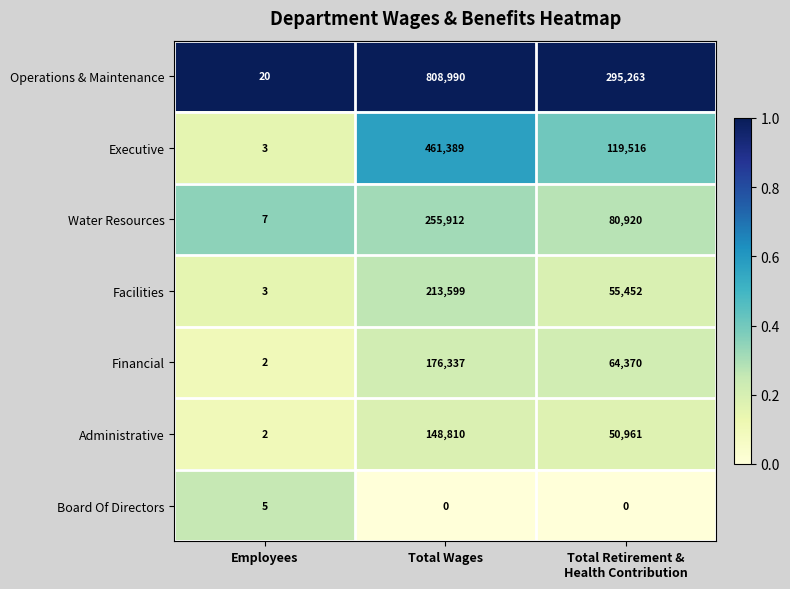

At how many categories does at least one series exceed 0?

3